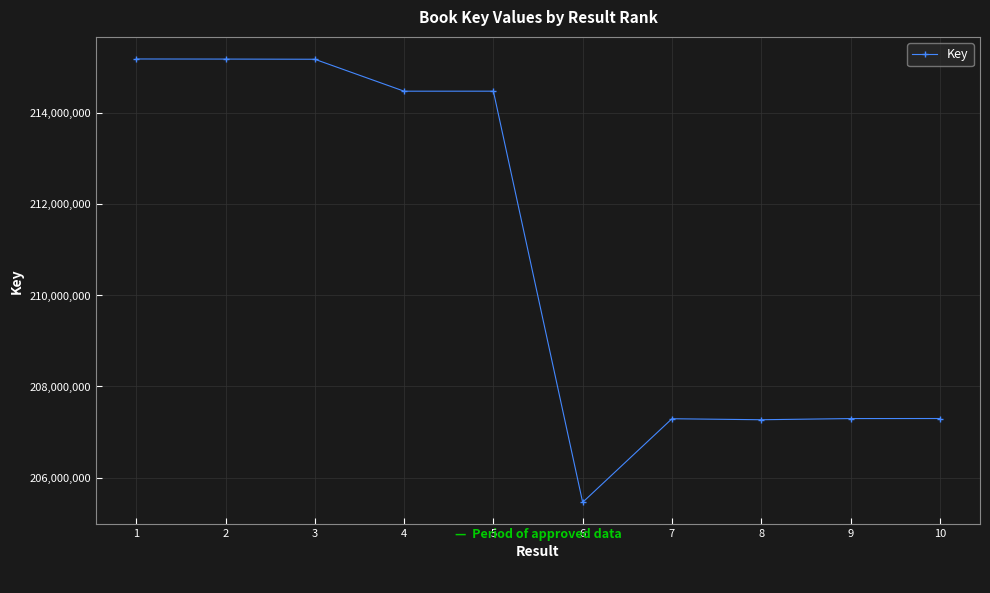

What is the ratio of the value at 2 to the value at 6?

1.0